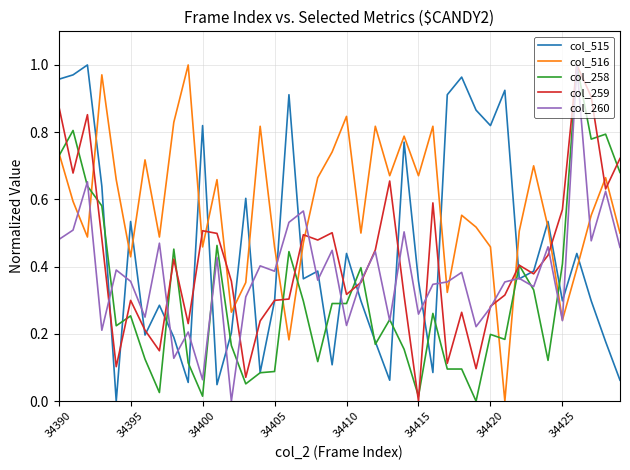

How many values in the col_515 series exceed 0?

39